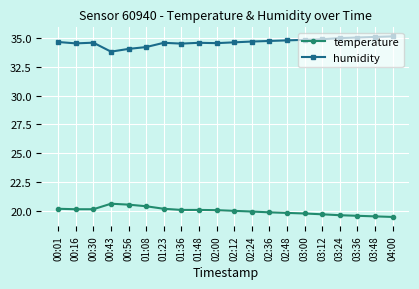

The value of temperature at 02:48 is 19.8. True or false?

True